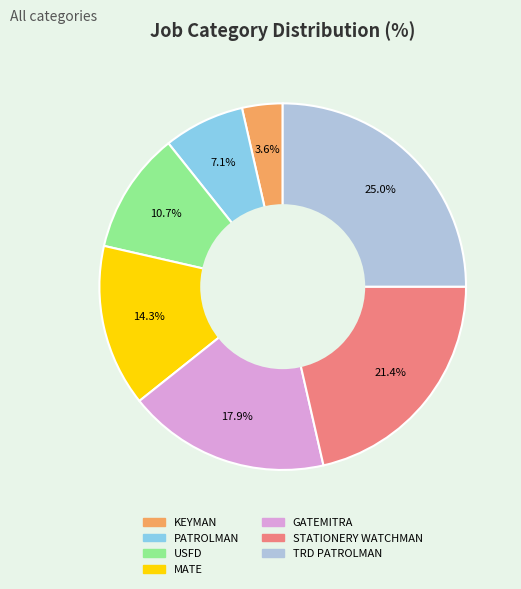

Which category has the biggest portion of the pie?

TRD PATROLMAN